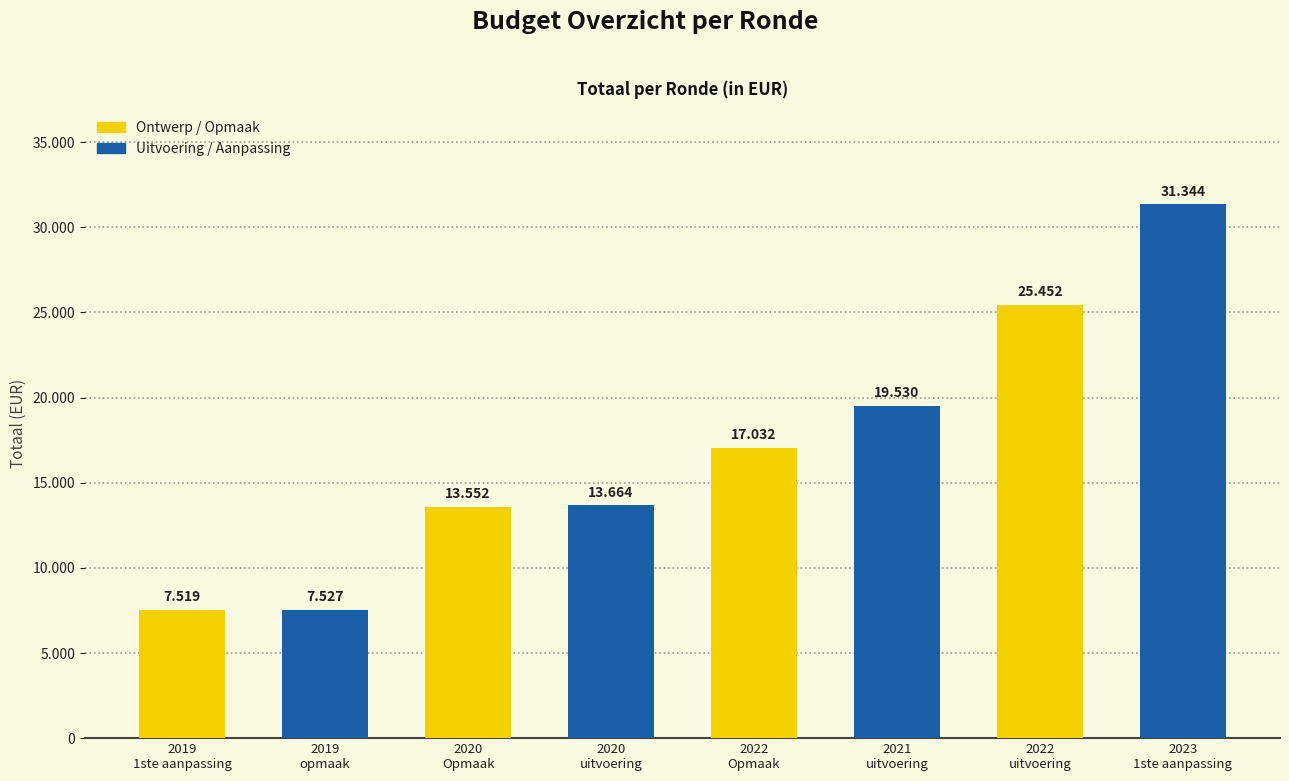

List the labels in order of value, smallest first.

2019
1ste aanpassing, 2019
opmaak, 2020
Opmaak, 2020
uitvoering, 2022
Opmaak, 2021
uitvoering, 2022
uitvoering, 2023
1ste aanpassing